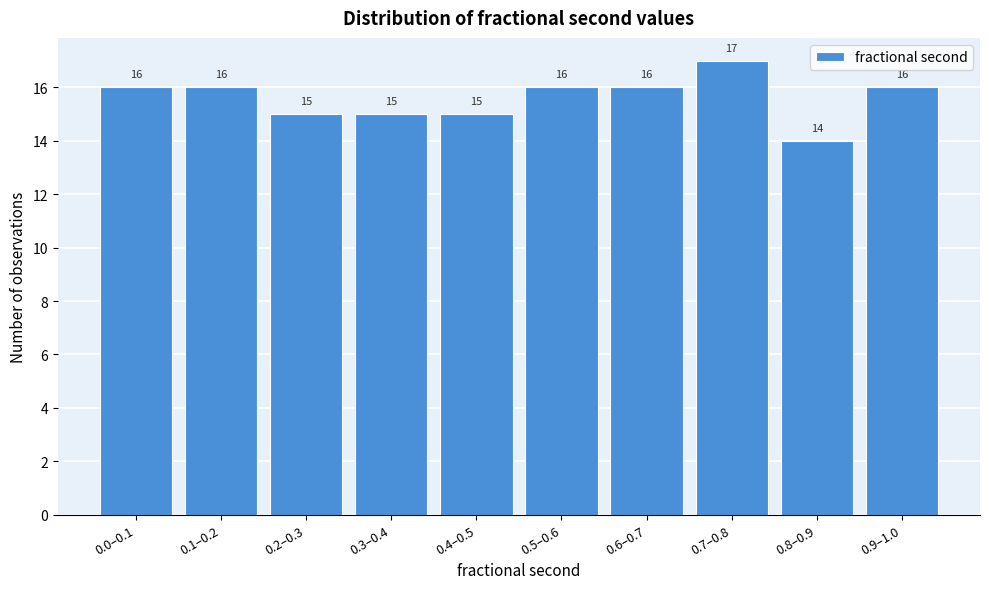

Reading left to right, list all the values displayed in this chart.

16	16	15	15	15	16	16	17	14	16